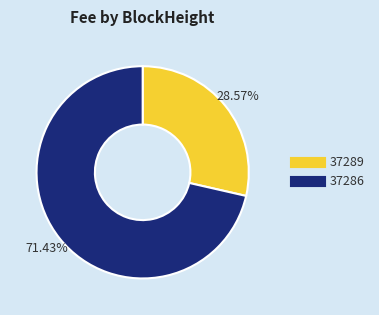

To the nearest percent, what percentage of the pie is 37289?

29%